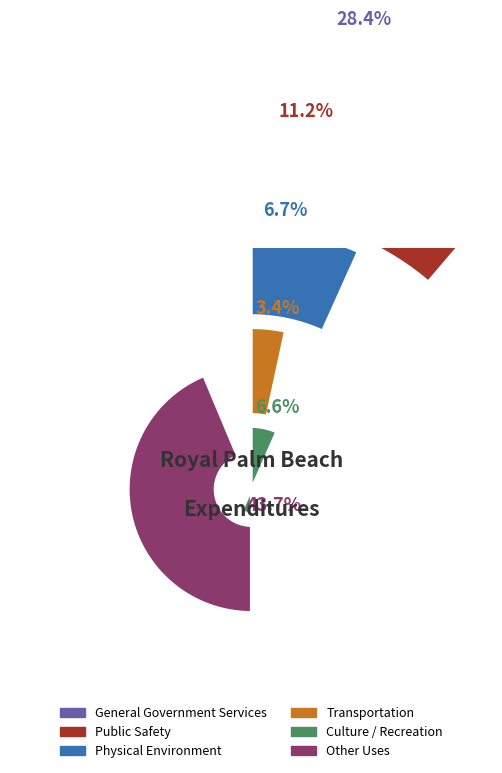

Rank the categories by value from highest to lowest.

Other Uses, General Government Services, Public Safety, Physical Environment, Culture / Recreation, Transportation